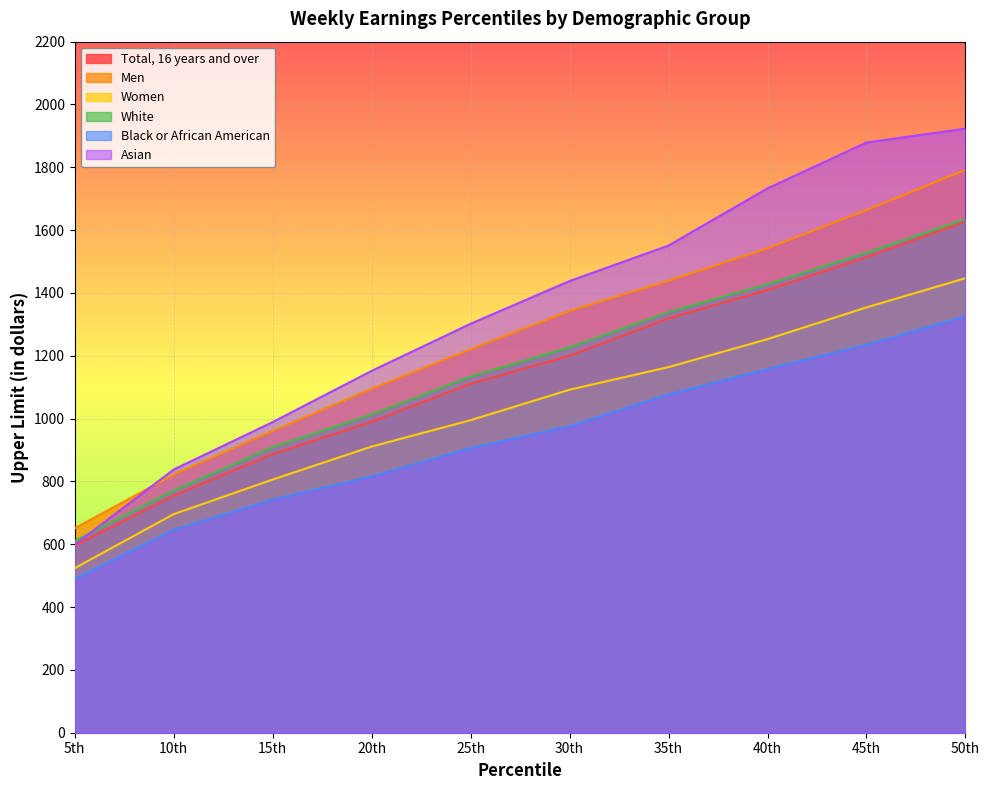

What position from the left is 25th?

5